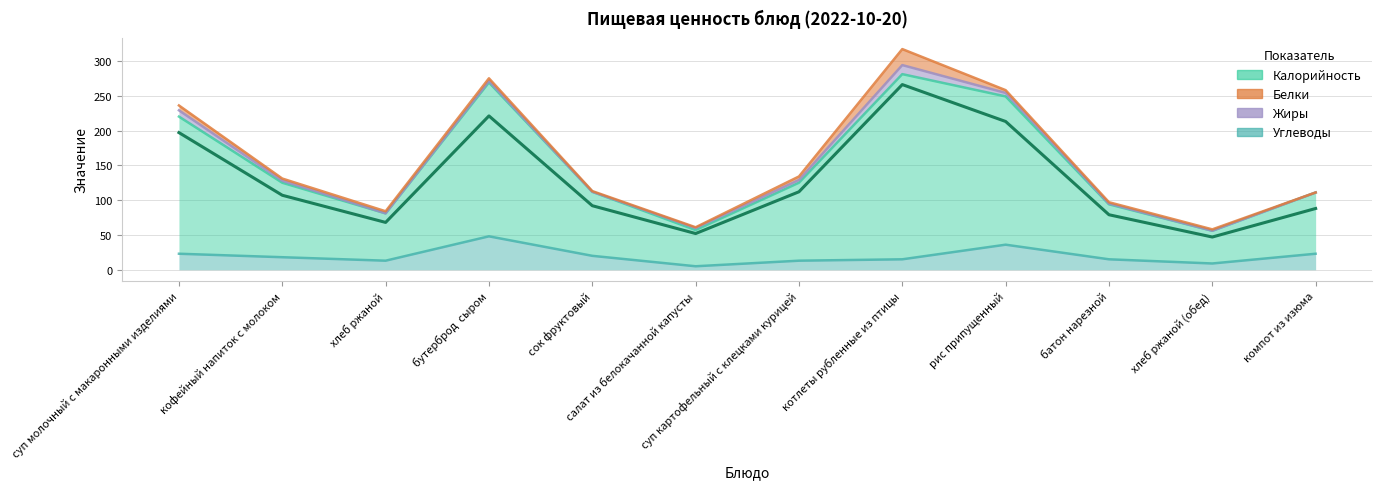

Which has a higher value, котлеты рубленные из птицы or бутерброд  сыром?

котлеты рубленные из птицы